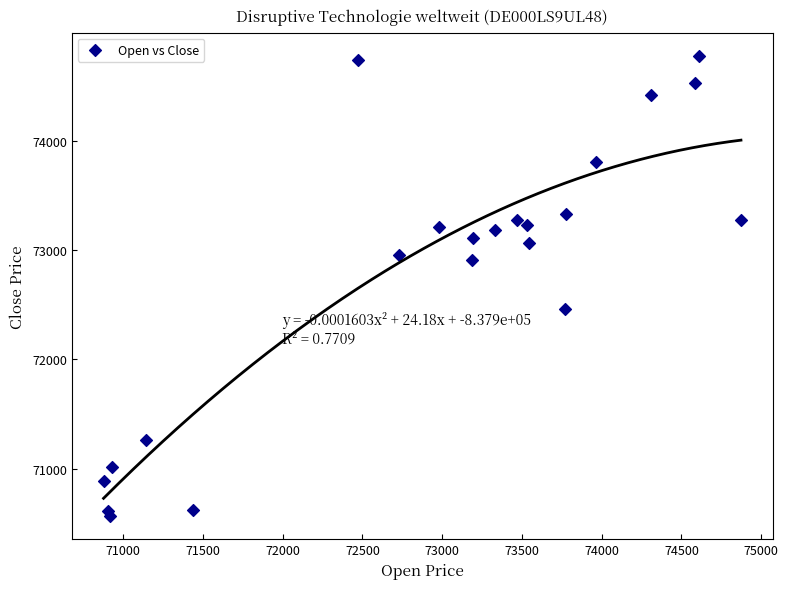

What is the range of Y values (max minus min)?

4215